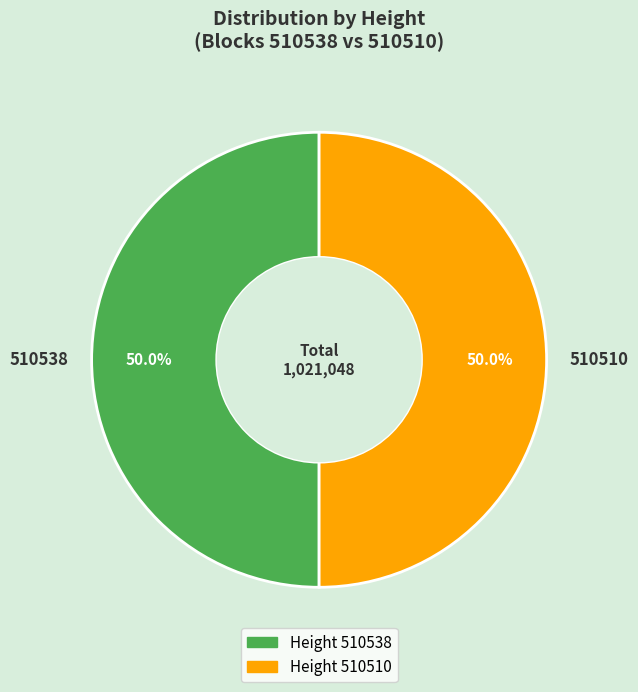

What is the ratio of the value at 510510 to the value at 510538?

1.0